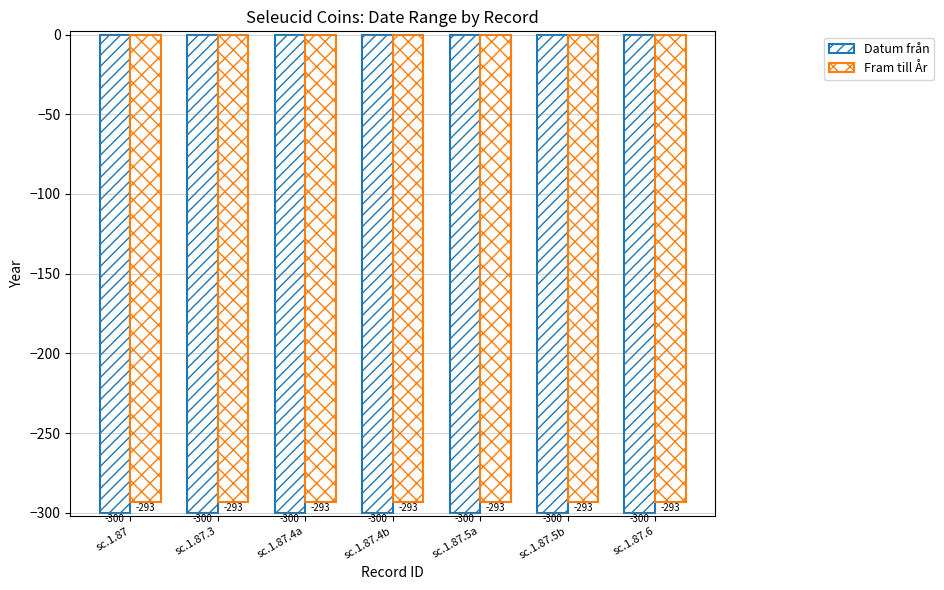

Are the bars horizontal?

No